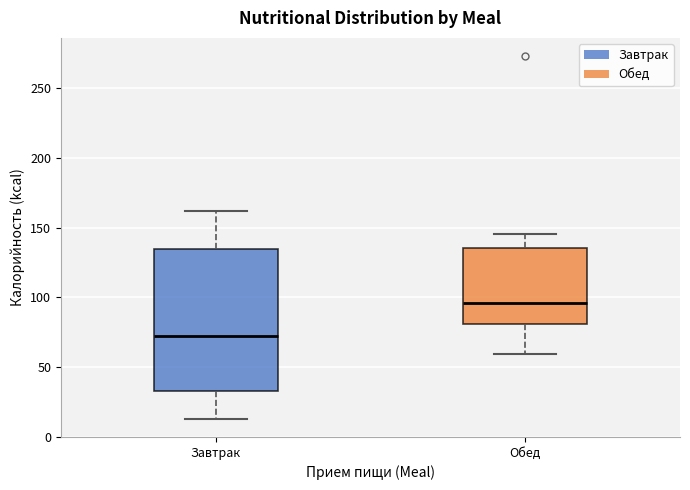

Where is the lower edge of the box for Завтрак on the y-axis? The values are not printed on the chart, so give them approximately, as read against the axis.

35